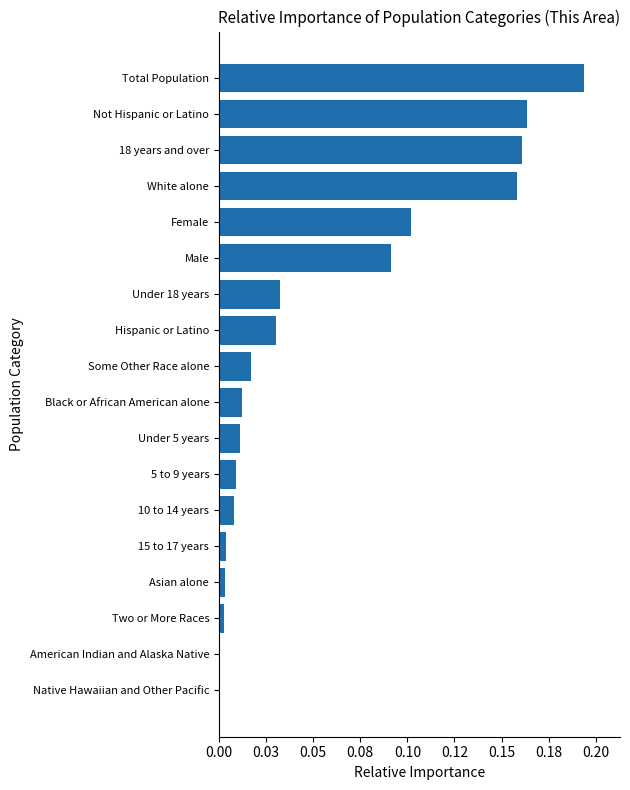

Are the bars horizontal?

Yes